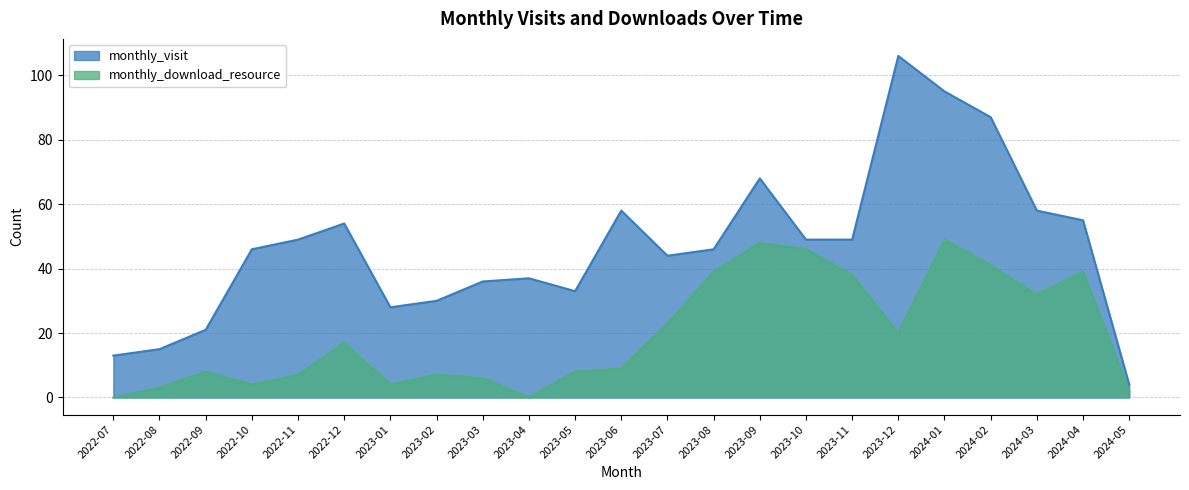

The value of monthly_download_resource at 2022-07 is 18. True or false?

False